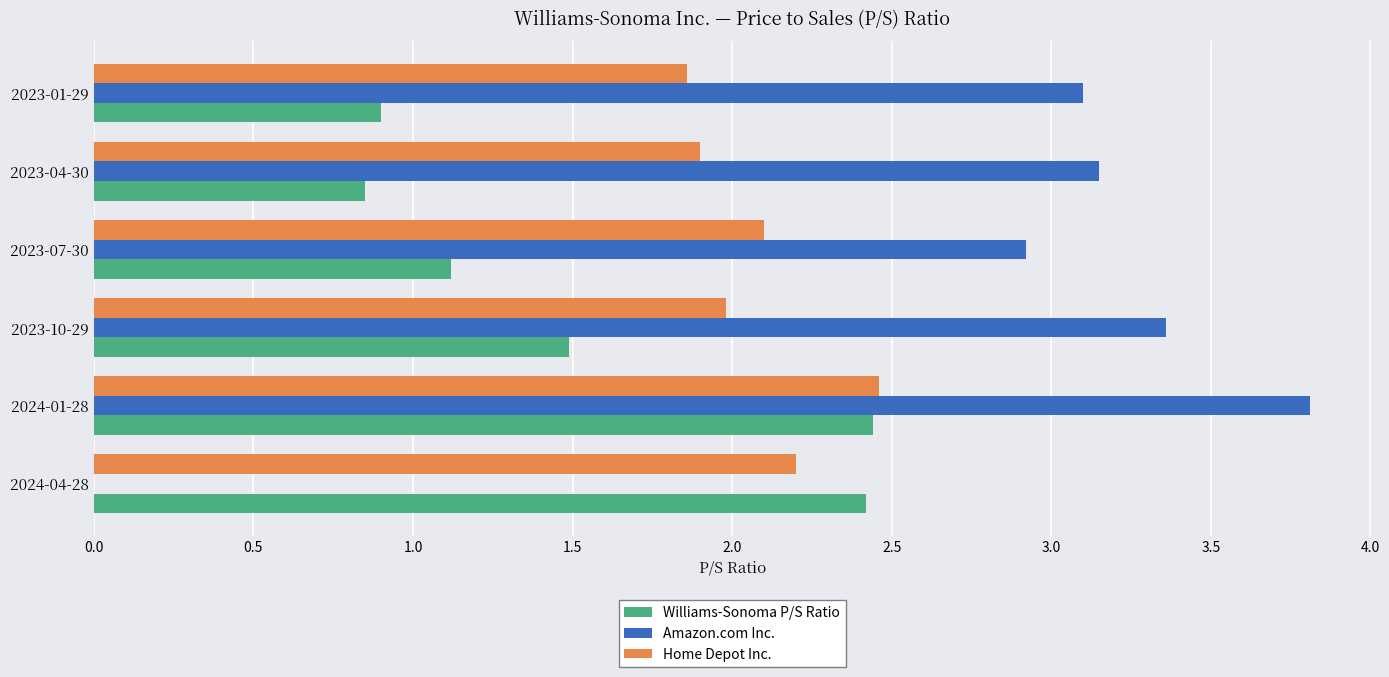

What is the approximate value of Home Depot Inc. at 2024-01-28?

2.5